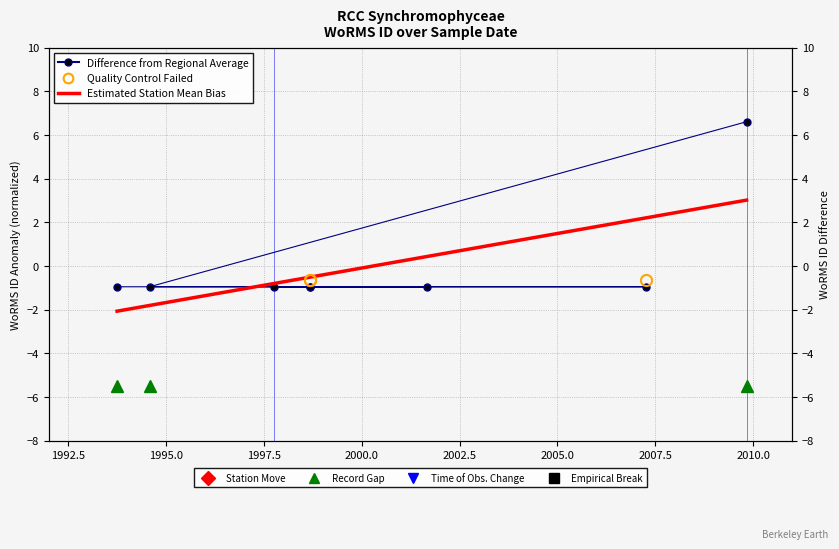

At which label is the value closest to 2?

1993-10